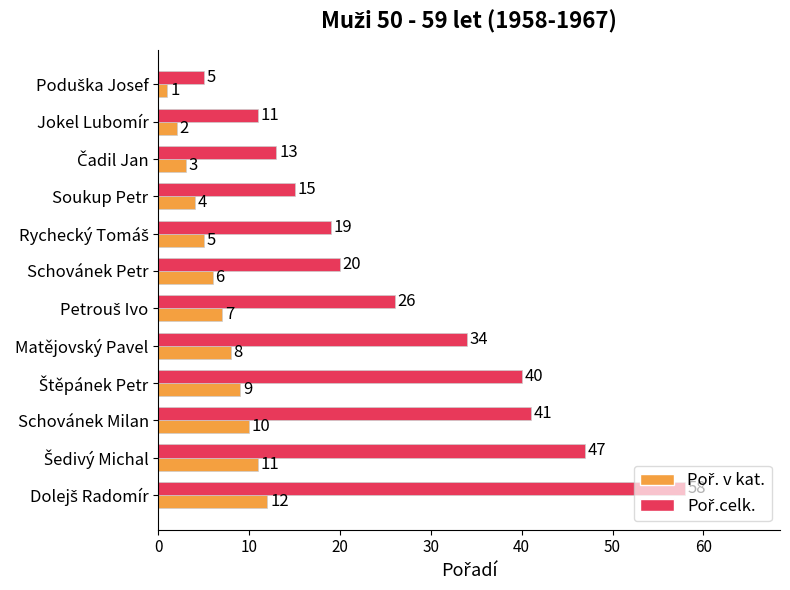

What is the greatest value displayed?

58